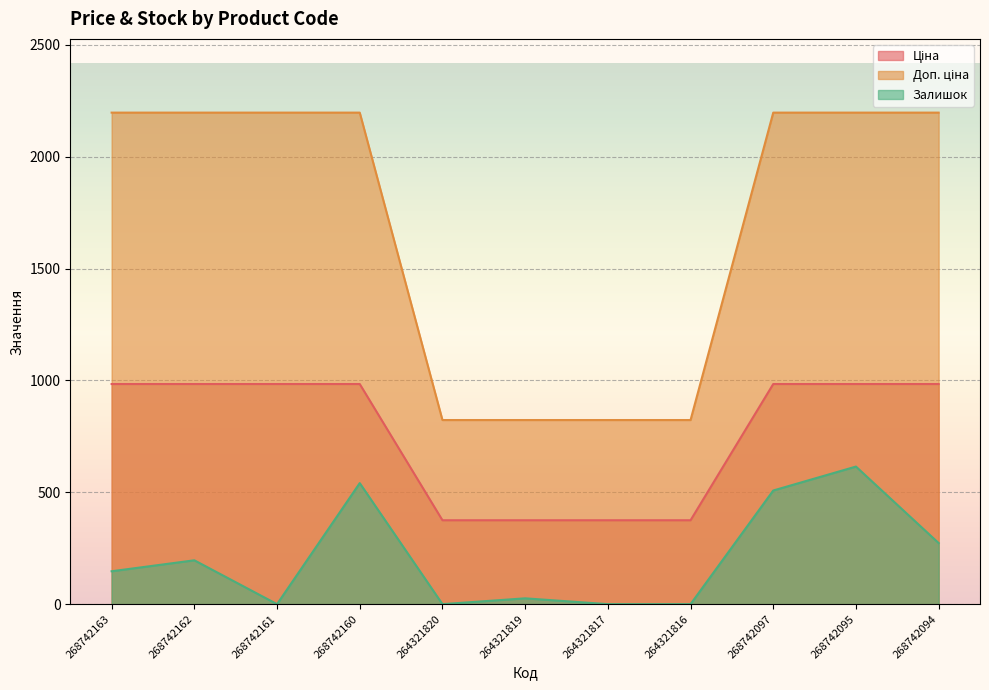

Rank the categories by Залишок value from highest to lowest.

268742095, 268742160, 268742097, 268742094, 268742162, 268742163, 264321819, 268742161, 264321820, 264321817, 264321816